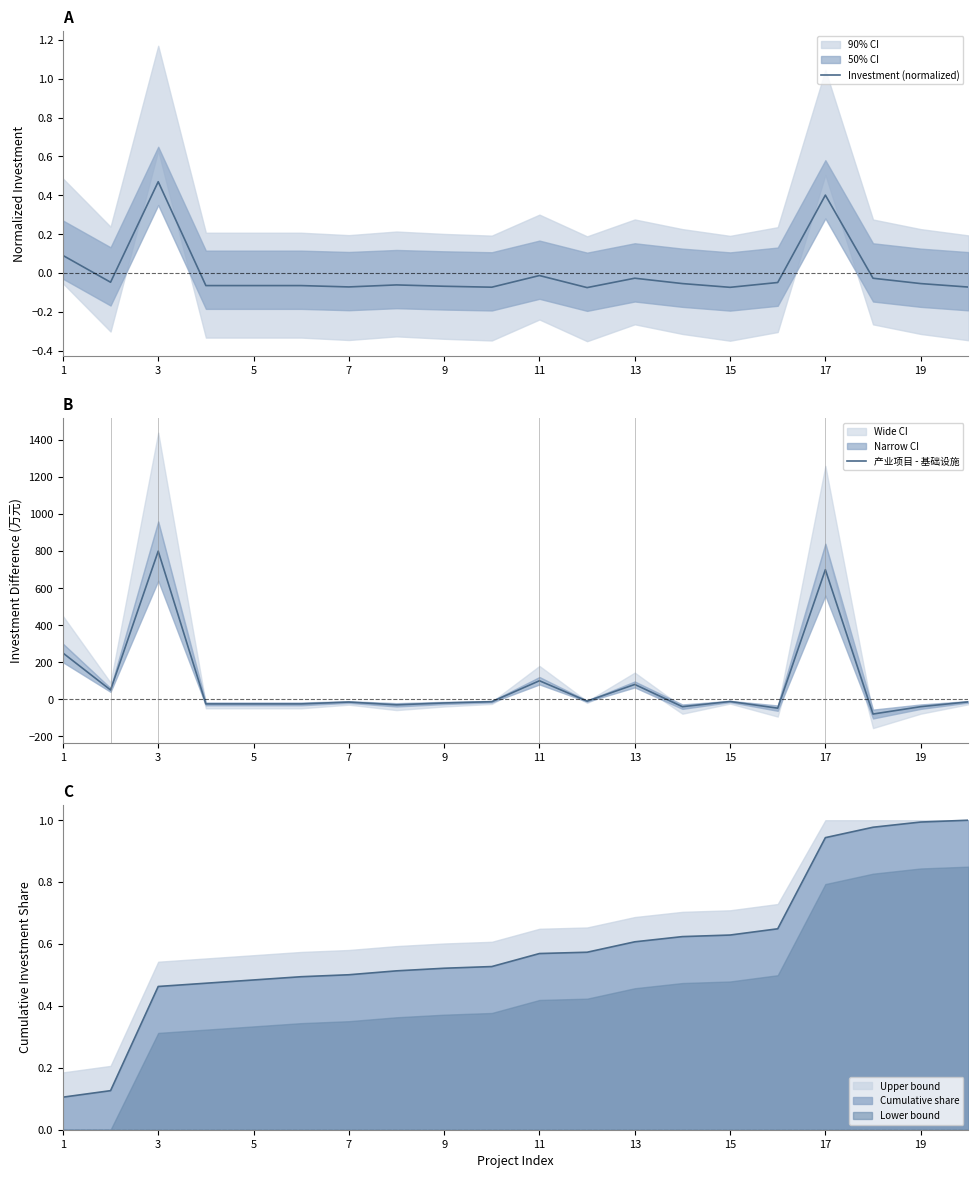

At which label does 产业项目 - 基础设施 first exceed -14?

1